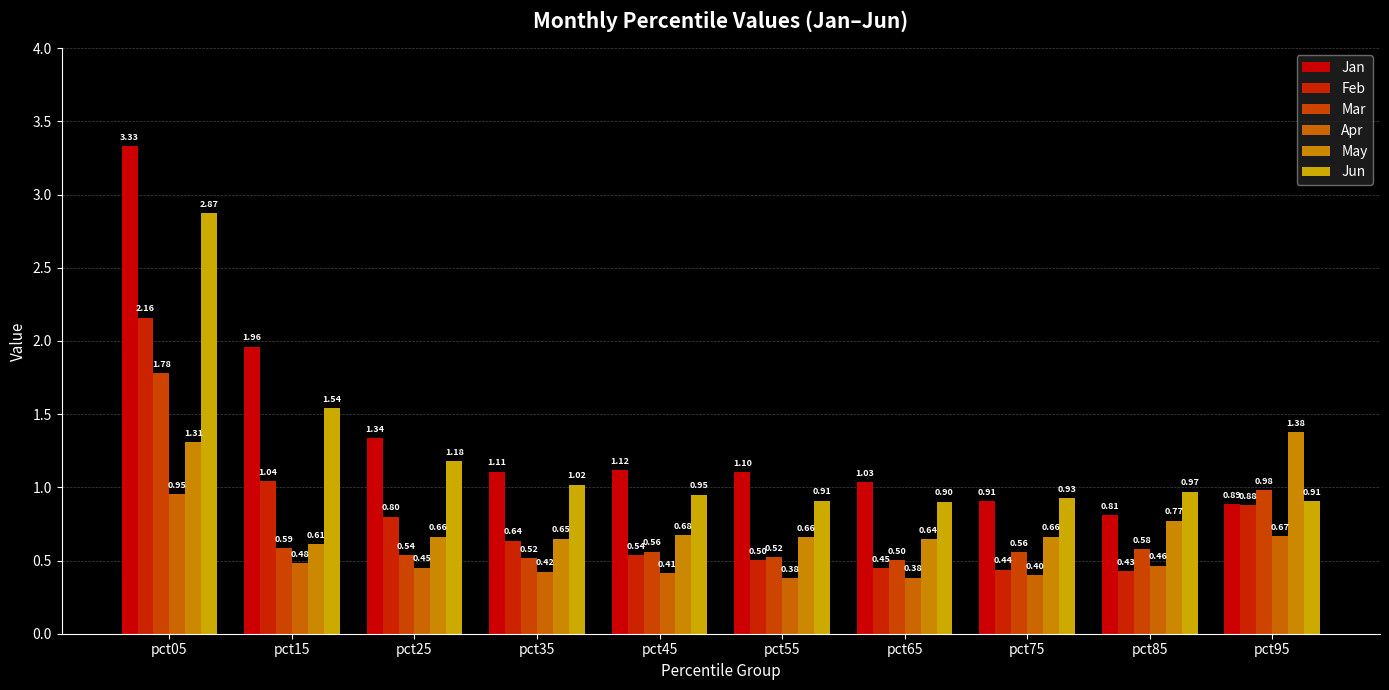

Does the chart contain stacked bars?

No